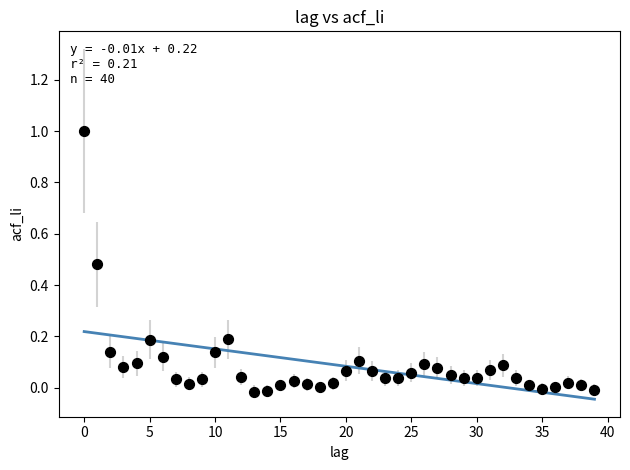

What is the range of Y values (max minus min)?

1.0